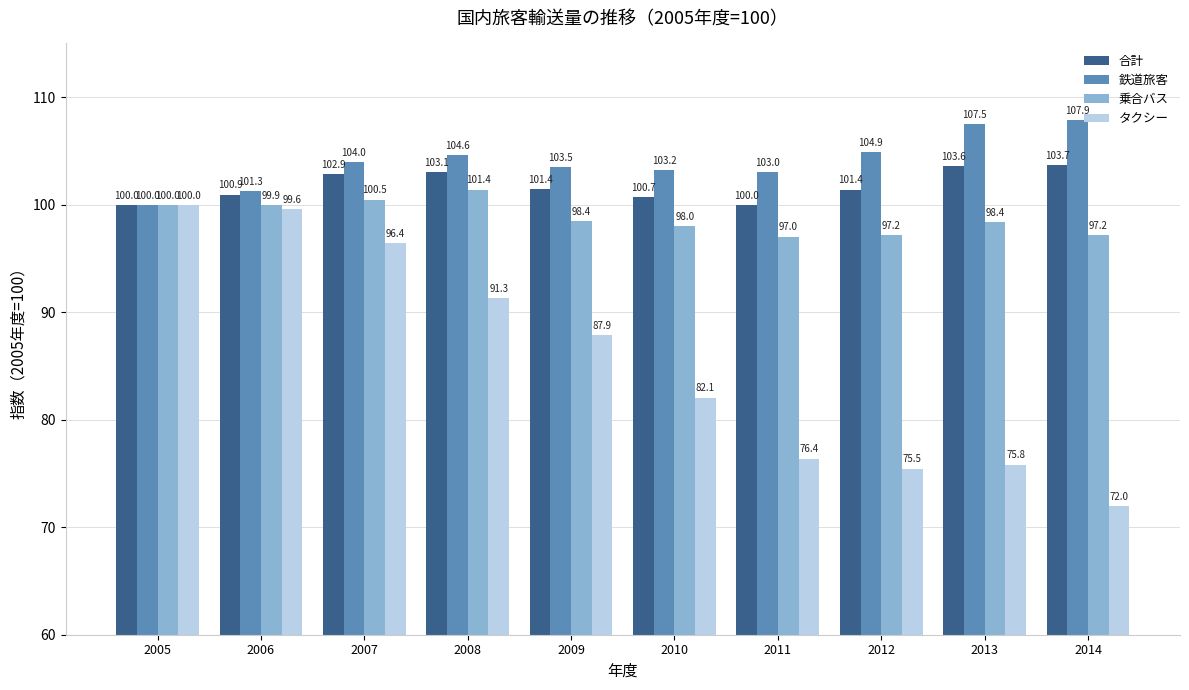

True or false: 合計 has a value of 34.1 at 2011.

False